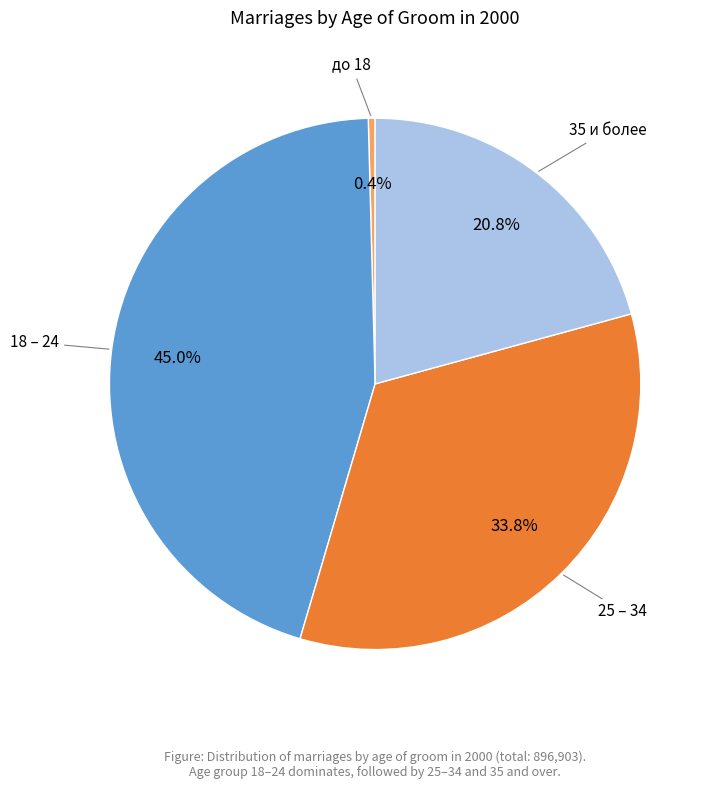

Does any single category account for the majority?

No